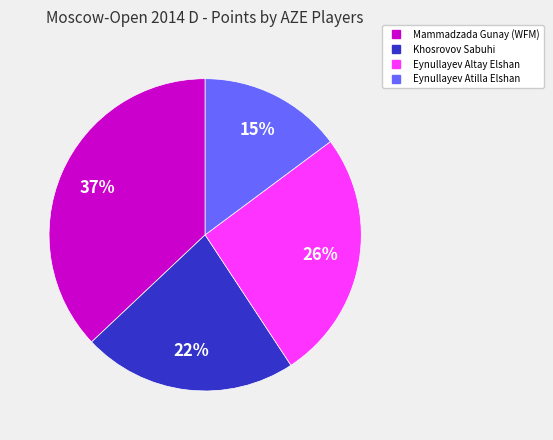

Is it true that Mammadzada Gunay (WFM) is 27% of the pie?

False